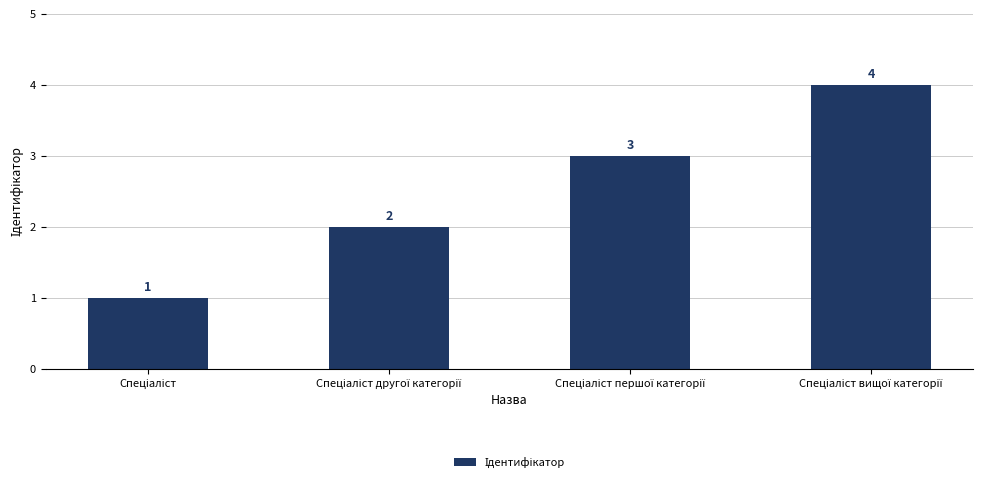

How many bars are there in total?

4